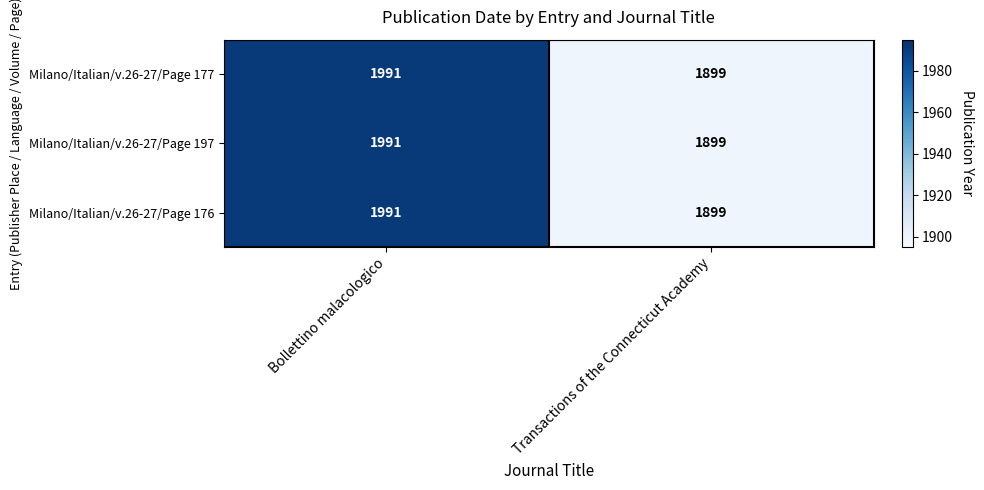

How many categories are shown in the chart?

2